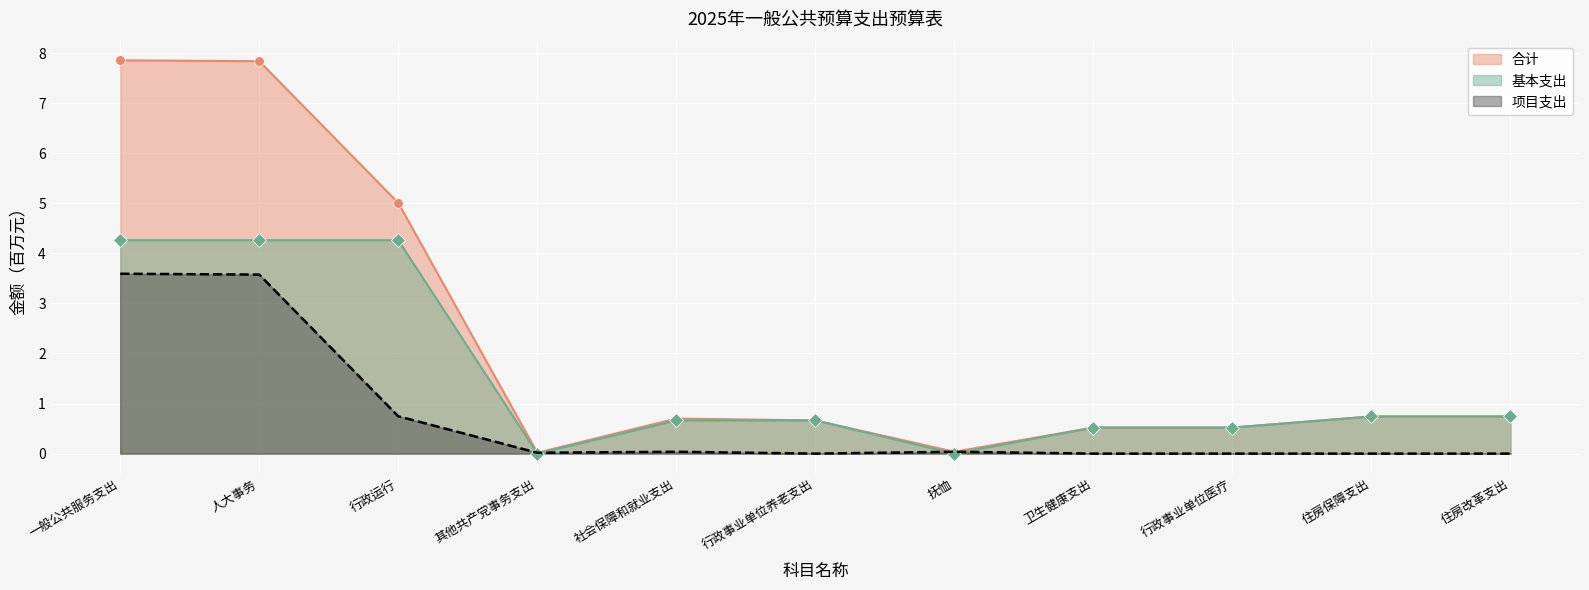

What are all the series names shown in the legend?

合计, 基本支出, 项目支出